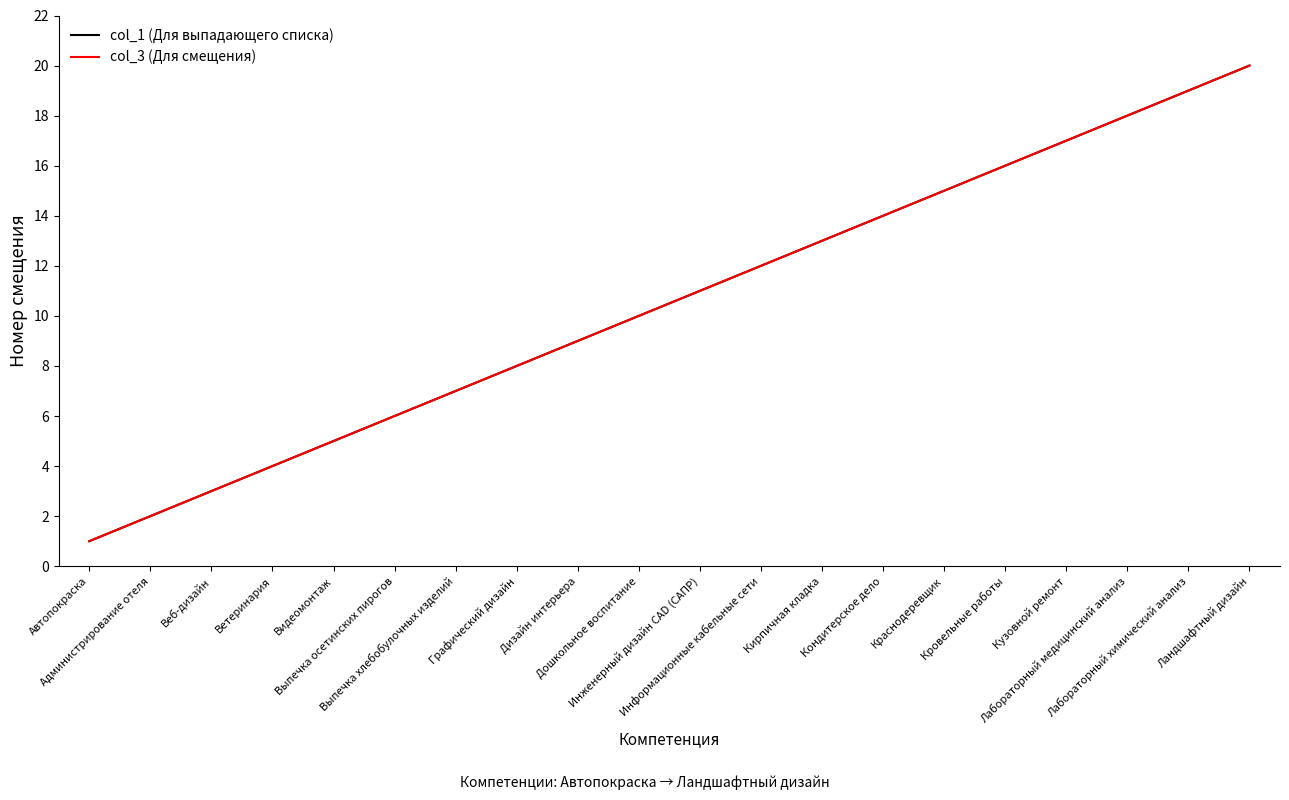

What is the label of the 1st point from the left?

Автопокраска